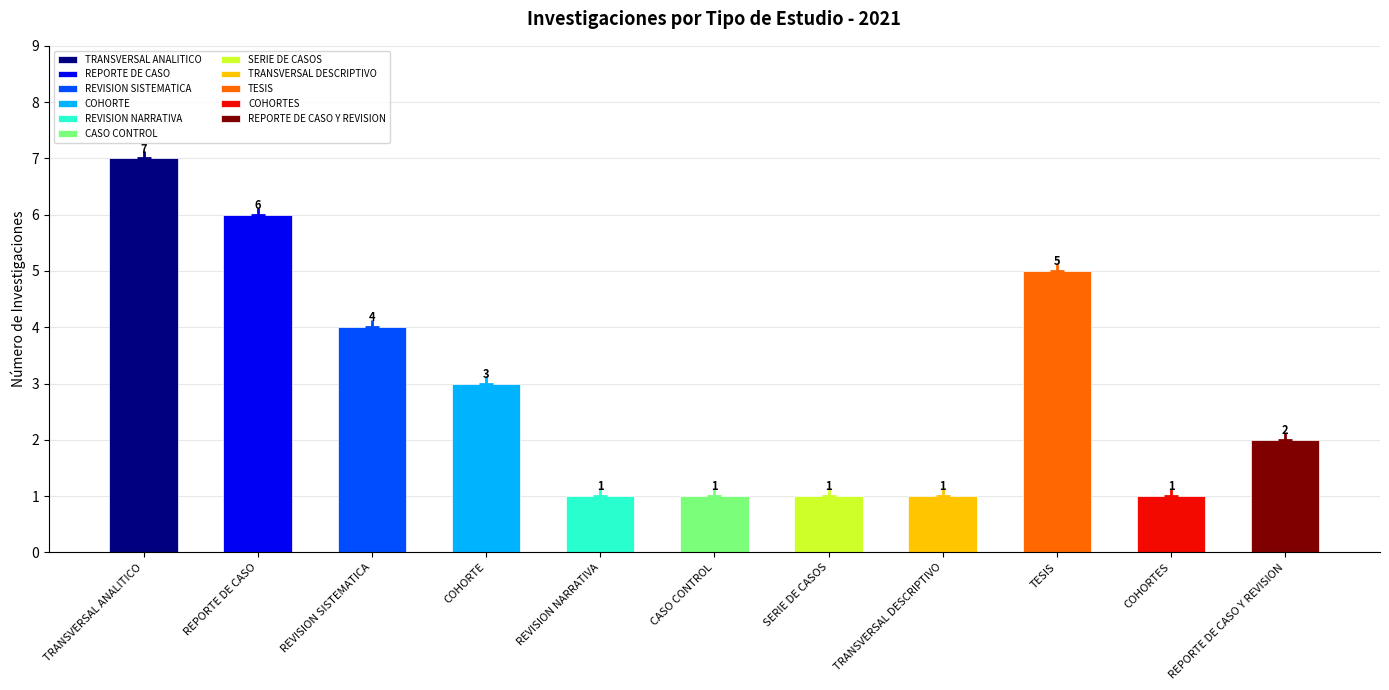

True or false: the data shows 1 at COHORTES.

False